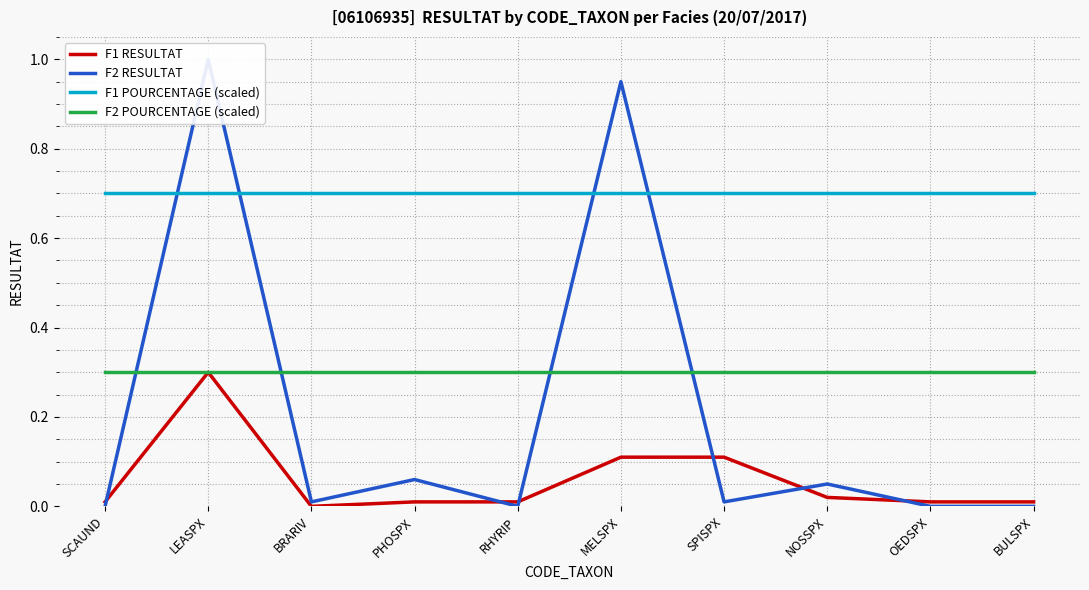

What is the label of the 6th point from the left?

MELSPX